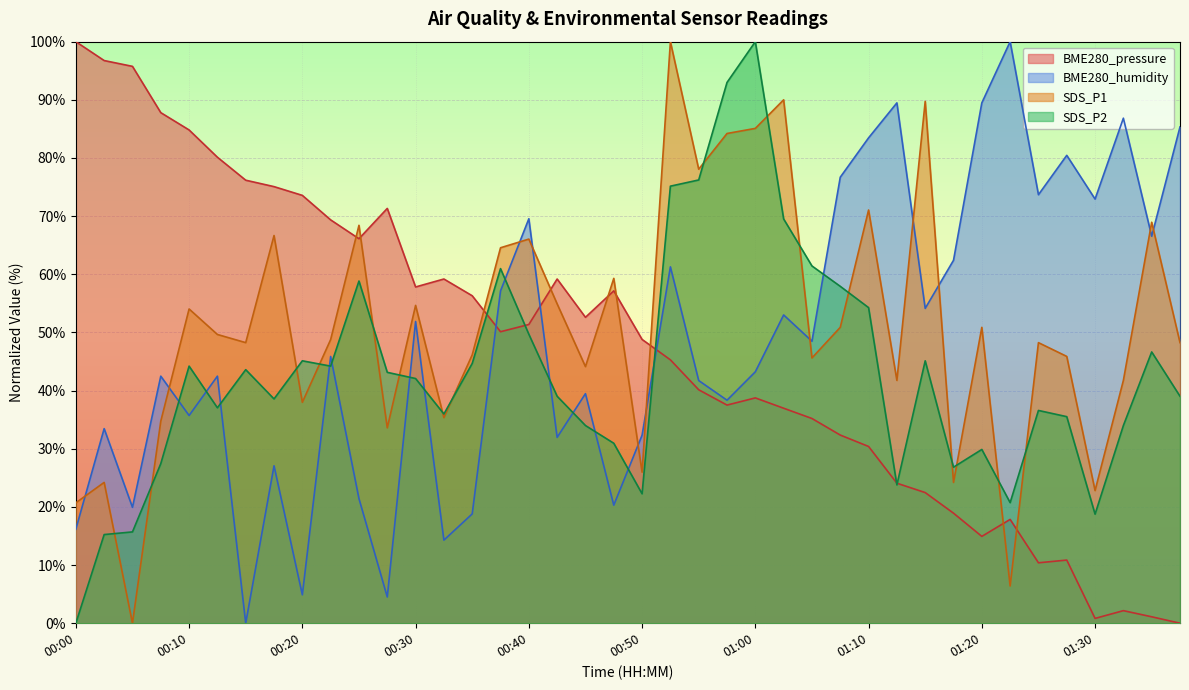

Does the chart display data point markers on the line(s)?

No